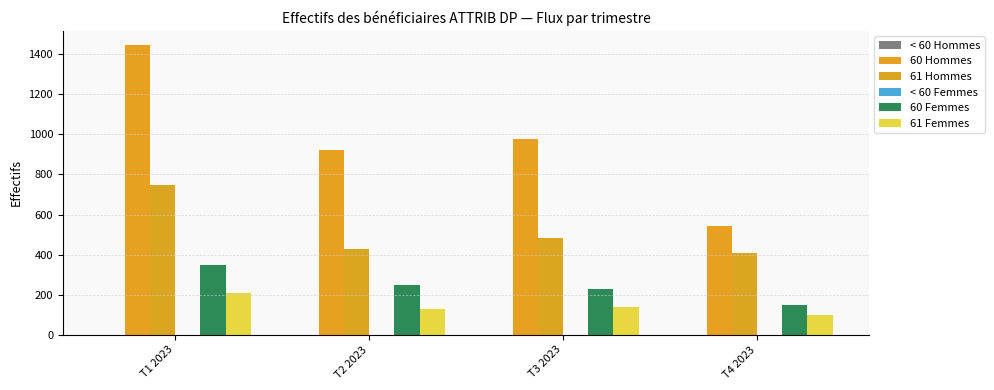

Reading left to right, what are all the values shown in this chart?

< 60 Hommes: T1 2023=1	T2 2023=1	T3 2023=1	T4 2023=0
60 Hommes: T1 2023=1444	T2 2023=924	T3 2023=977	T4 2023=542
61 Hommes: T1 2023=746	T2 2023=427	T3 2023=481	T4 2023=406
< 60 Femmes: T1 2023=0	T2 2023=0	T3 2023=0	T4 2023=0
60 Femmes: T1 2023=349	T2 2023=247	T3 2023=228	T4 2023=151
61 Femmes: T1 2023=207	T2 2023=130	T3 2023=137	T4 2023=100